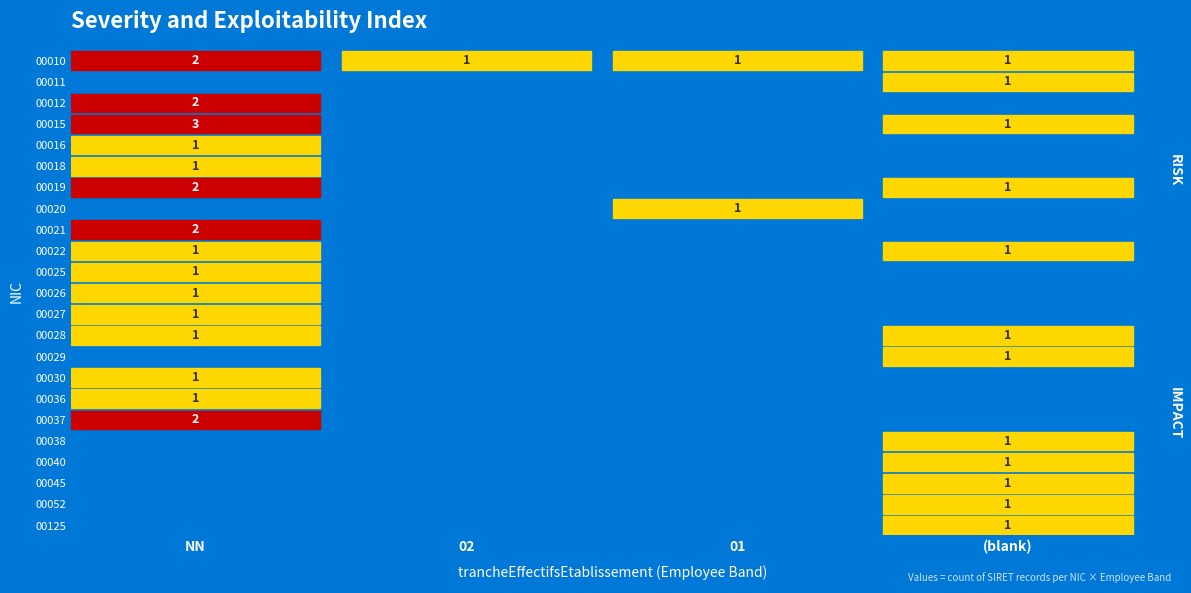

Is it true that 00018 equals 0 at 01?

False